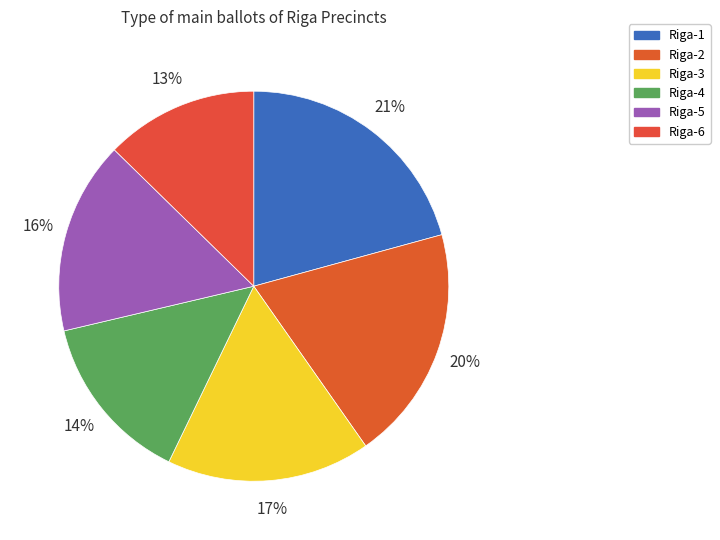

Does Riga-1 represent more than half of the total?

No